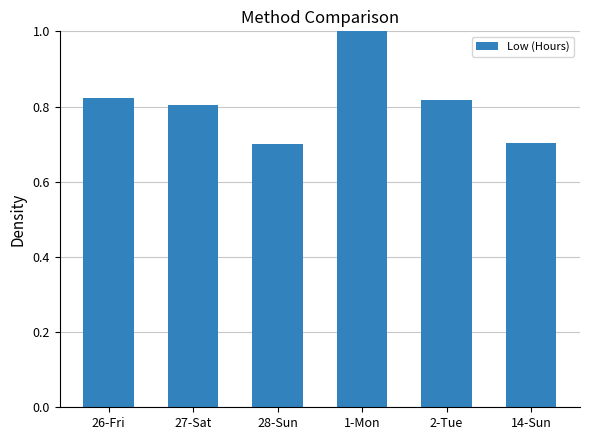

Between 2-Tue and 28-Sun, which is larger?

2-Tue